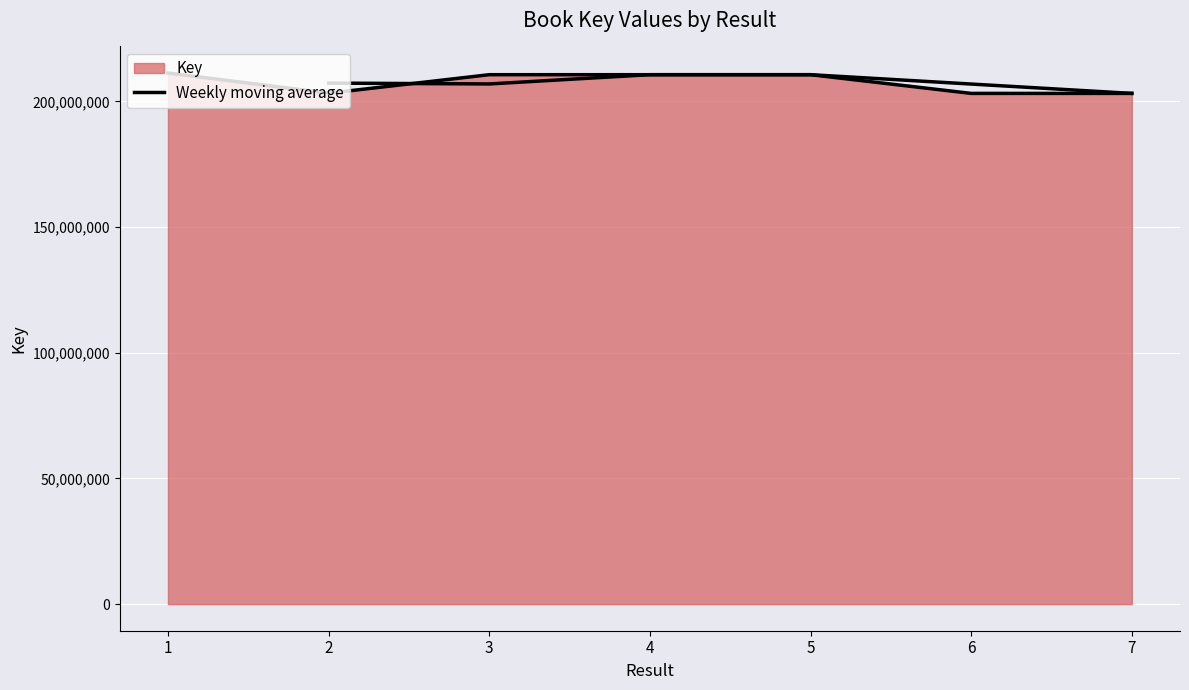

What is the value of the 4th point from the left?

210654979.5